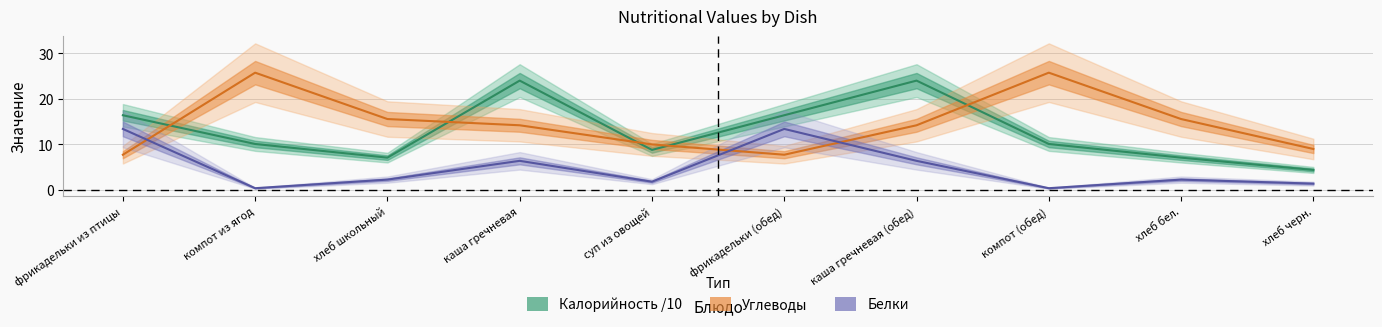

Reading left to right, list all the values displayed in this chart.

Калорийность: фрикадельки из птицы=16.4	компот из ягод=10.1	хлеб школьный=7.1	каша гречневая=24.0	суп из овощей=8.8	фрикадельки (обед)=16.4	каша гречневая (обед)=24.0	компот (обед)=10.1	хлеб бел.=7.1	хлеб черн.=4.4
Белки: фрикадельки из птицы=13.4	компот из ягод=0.4	хлеб школьный=2.3	каша гречневая=6.4	суп из овощей=1.8	фрикадельки (обед)=13.4	каша гречневая (обед)=6.4	компот (обед)=0.4	хлеб бел.=2.3	хлеб черн.=1.4
Углеводы: фрикадельки из птицы=7.7	компот из ягод=25.7	хлеб школьный=15.6	каша гречневая=14.2	суп из овощей=10.0	фрикадельки (обед)=7.7	каша гречневая (обед)=14.2	компот (обед)=25.7	хлеб бел.=15.6	хлеб черн.=9.0